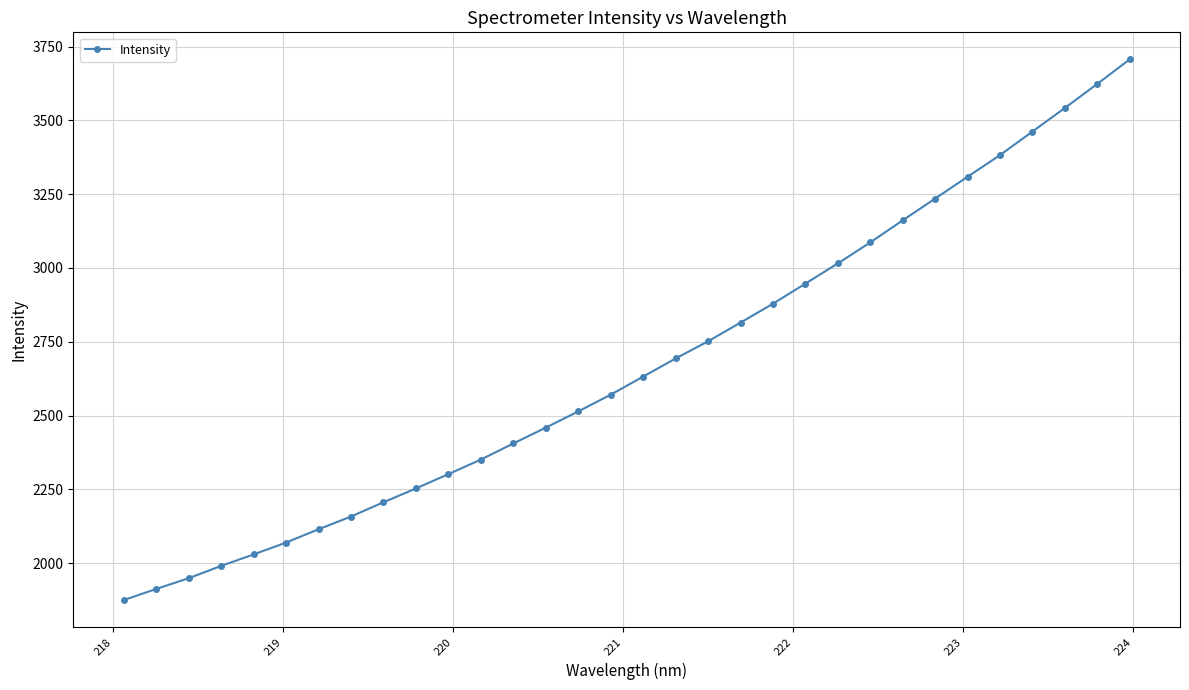

What is the value of the 28th point from the left?

3382.6